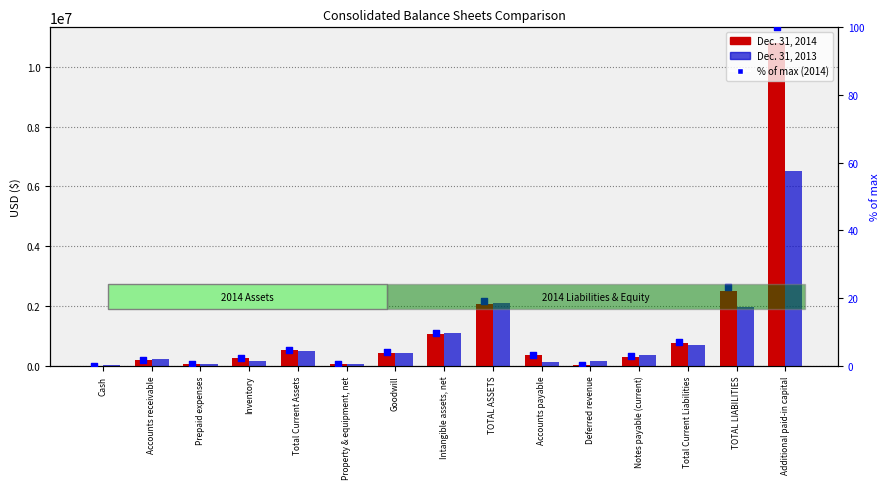

At how many categories does at least one series exceed 7910580?

1